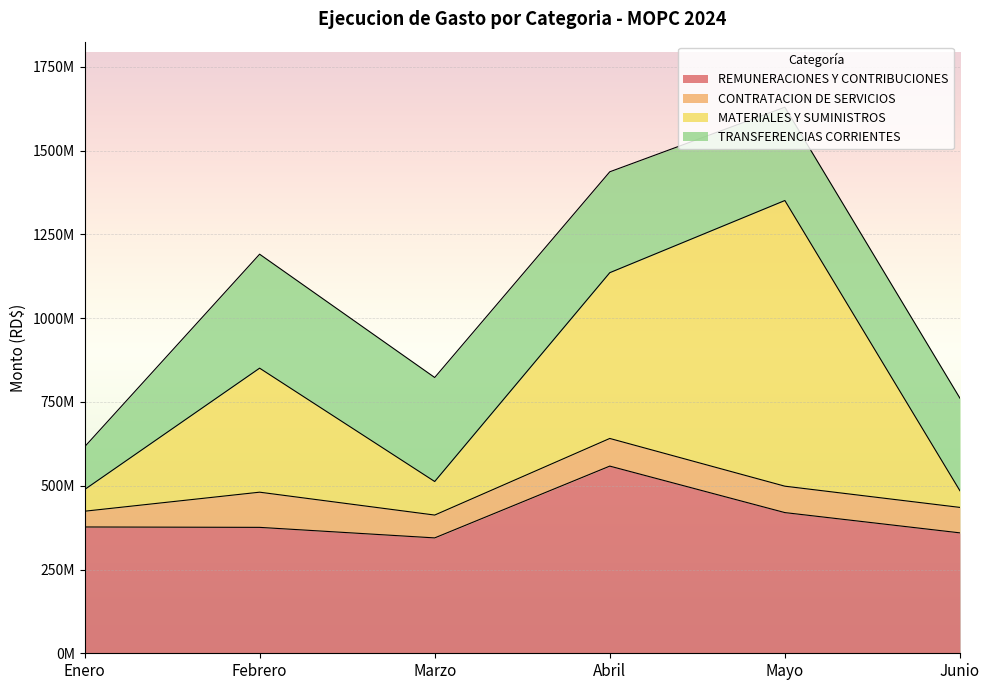

What is the lowest value of the REMUNERACIONES Y CONTRIBUCIONES series?

344362139.5